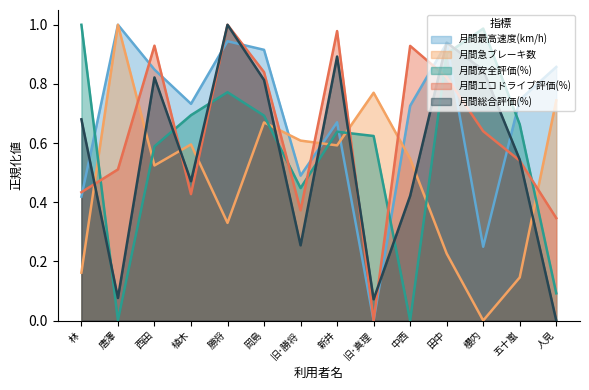

True or false: 月間総合評価(%) has a value of 0.0 at 人見.

True